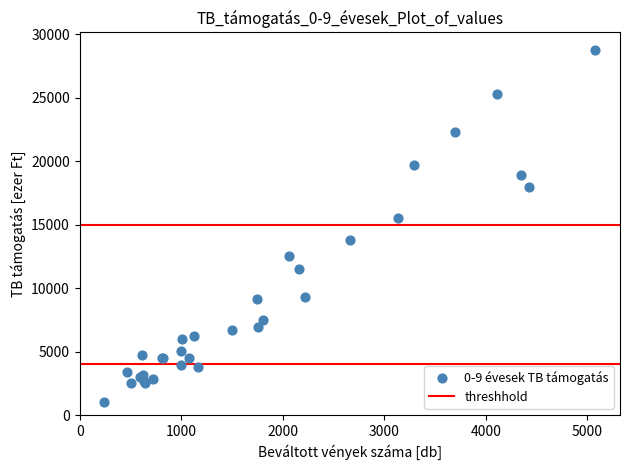

What Y value in the scatter plot is closest to 14877?

15500.3